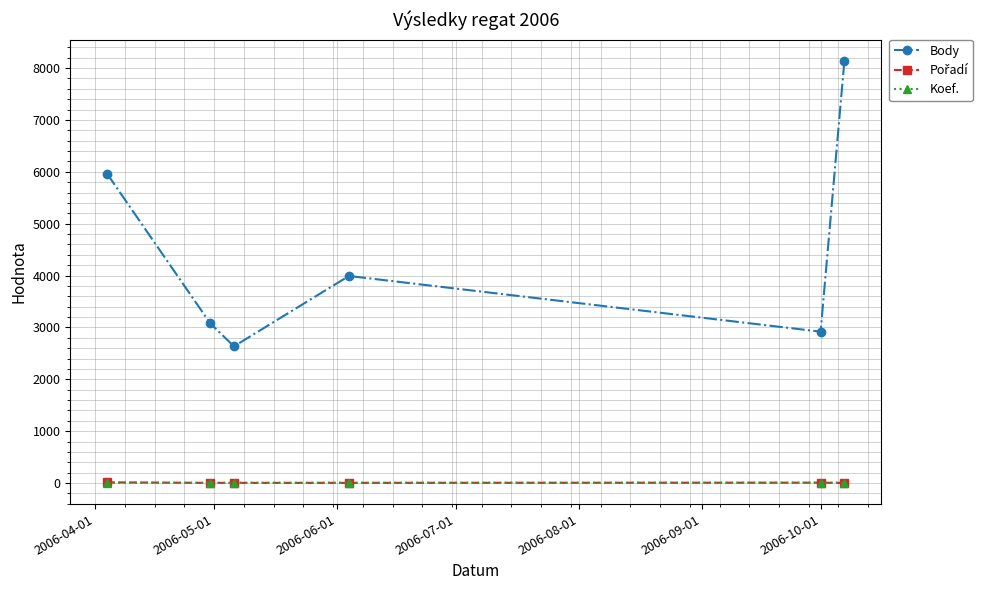

Which series has the largest total across all categories?

Body